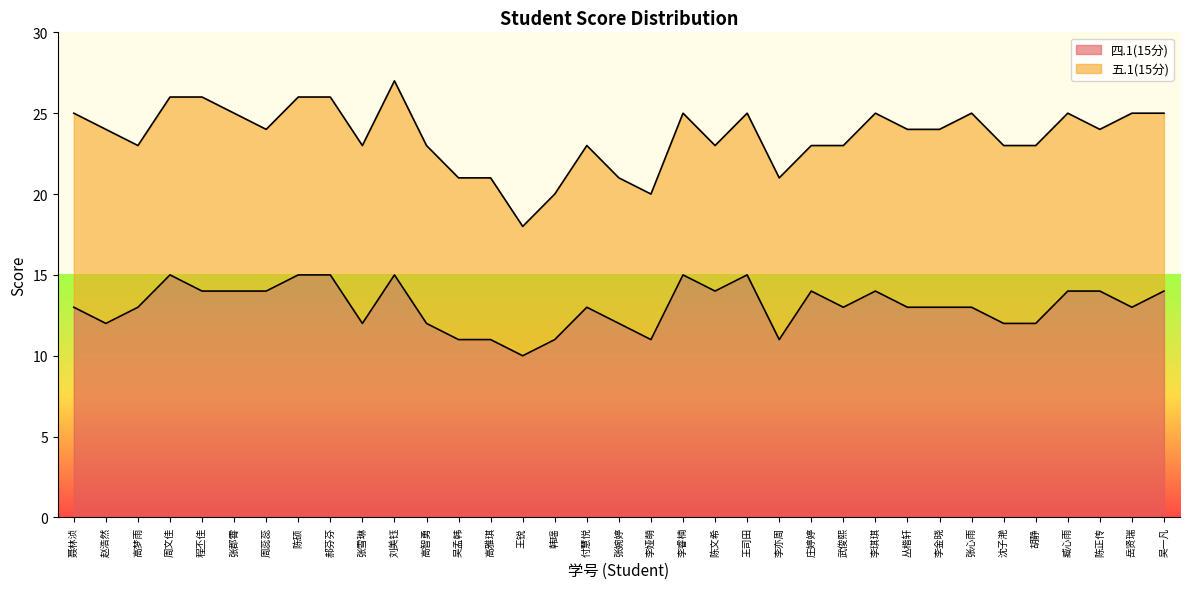

At which category does the data reach its first local peak?

周文佳